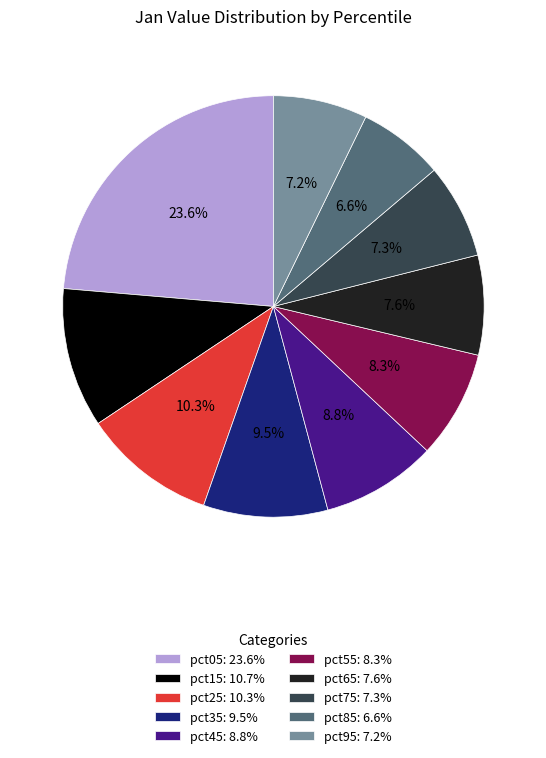

To the nearest percent, what percentage of the pie is pct25?

10%